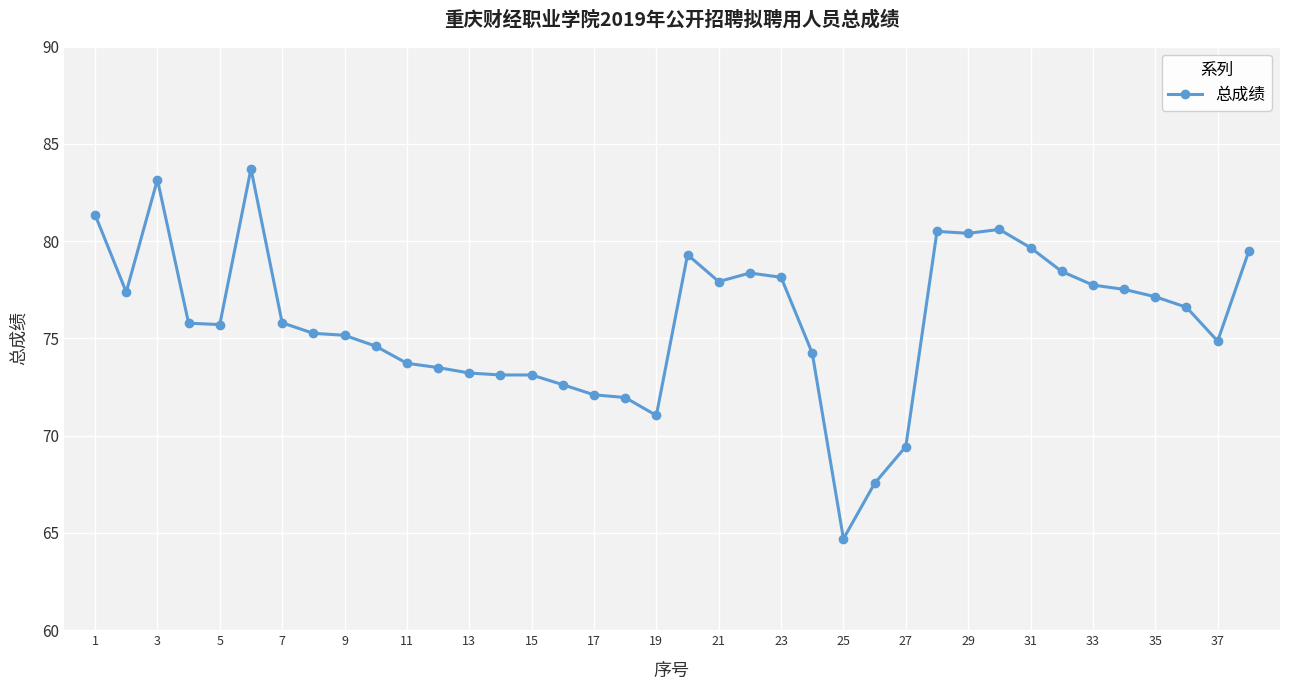

How many data points are less than 75?

15